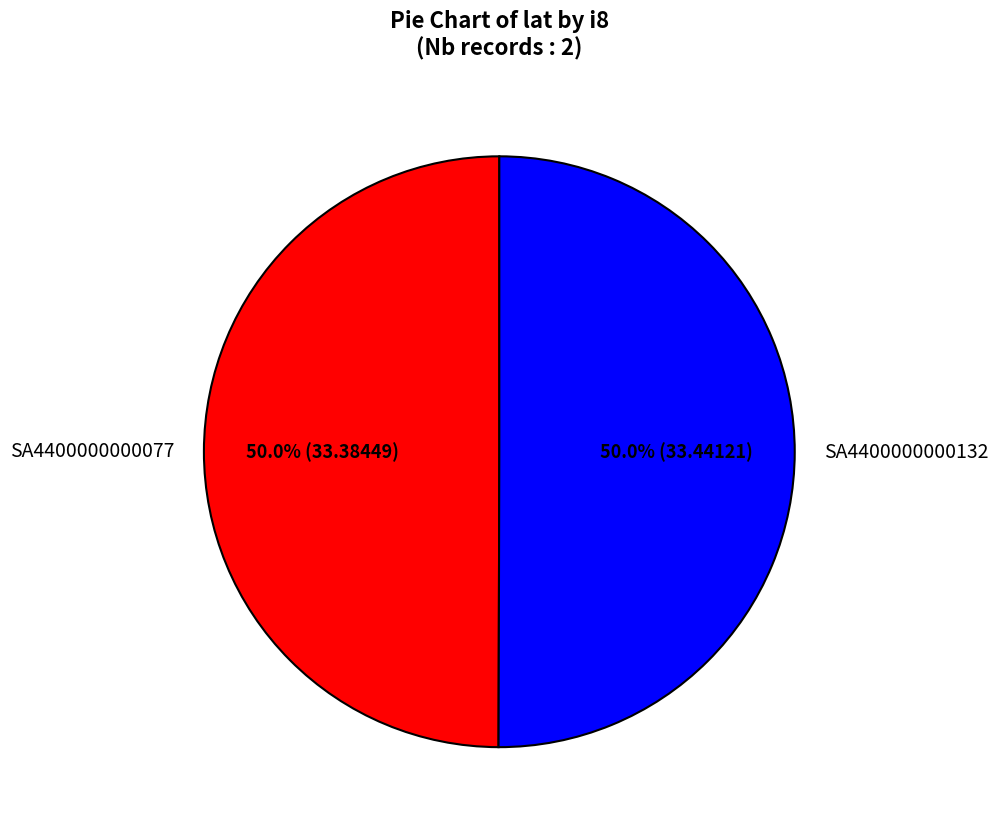

What is the ratio of the value at SA4400000000132 to the value at SA4400000000077?

1.0